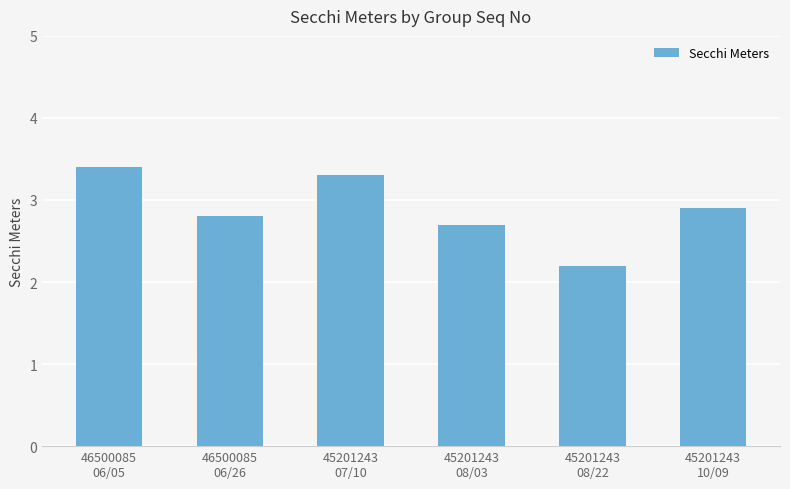

Is it true that the value at 45201243
07/10 is 0.8?

False